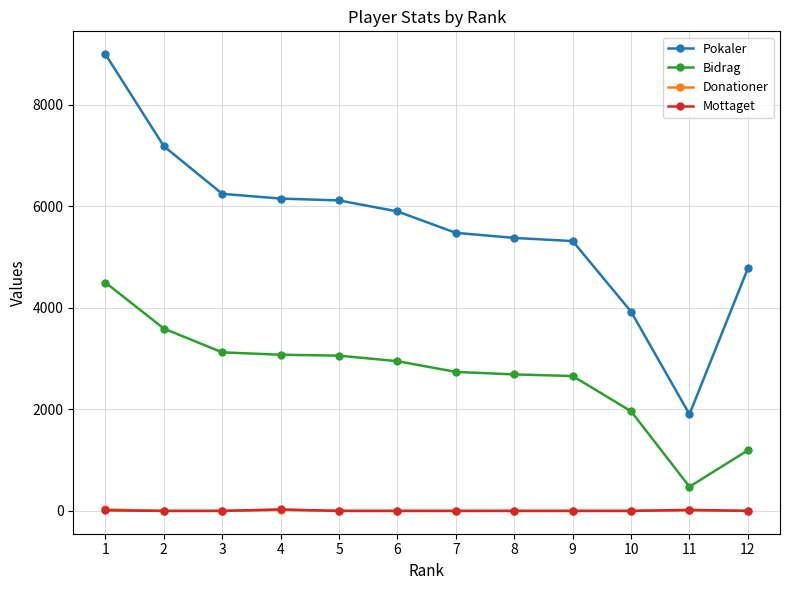

Is it true that Bidrag equals 3059 at 5?

True